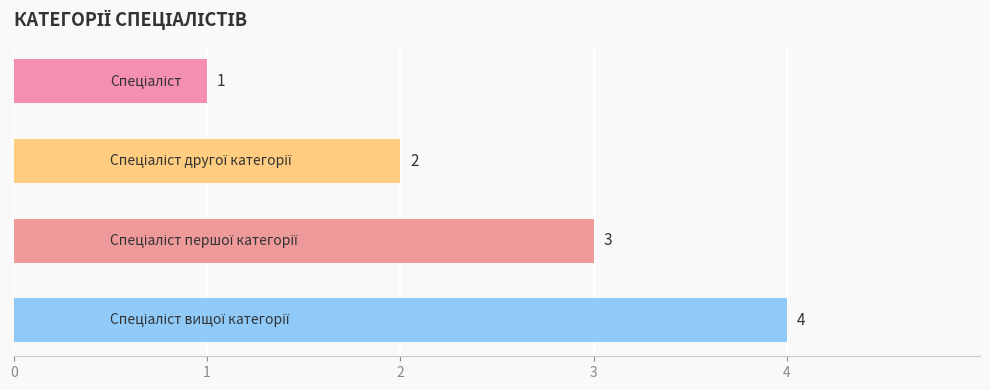

What is the value of the 4th bar from the top?

4